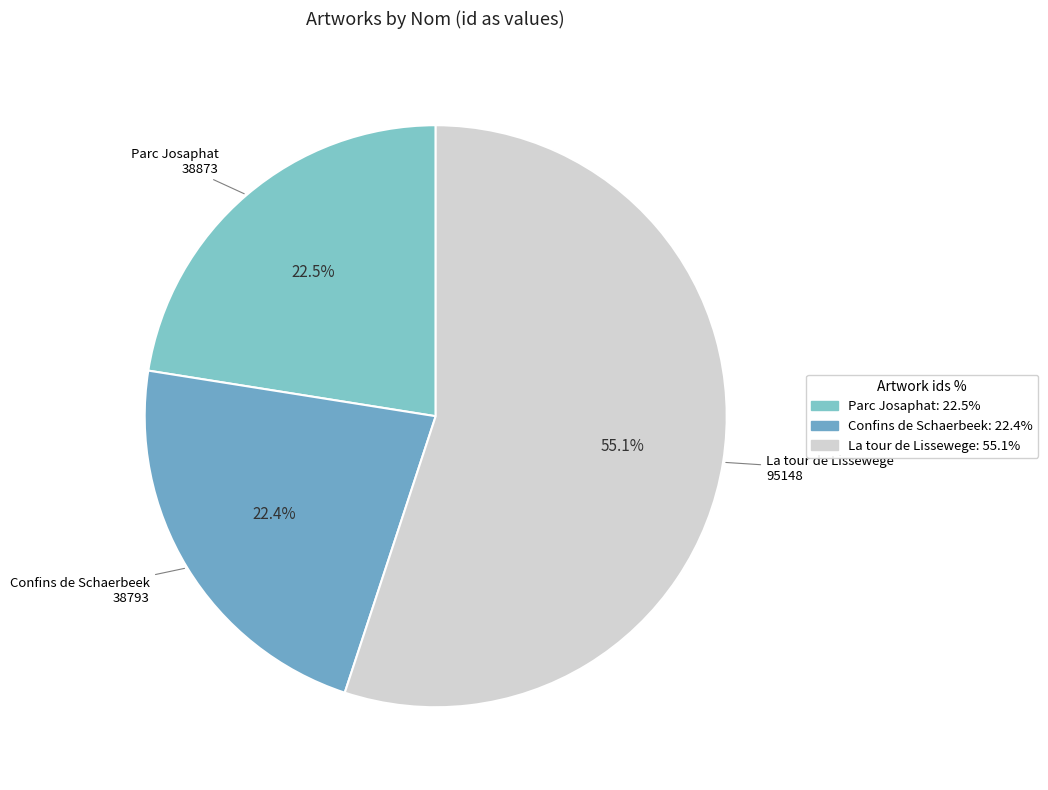

To the nearest percent, what is the combined percentage of La tour de Lissewege and Parc Josaphat?

78%